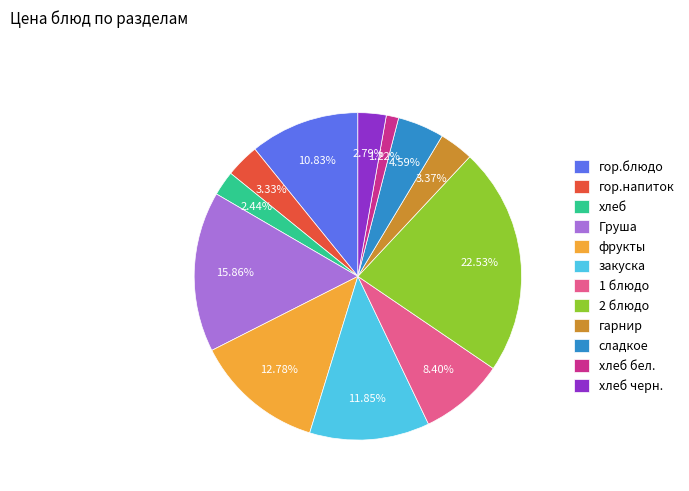

What percentage do хлеб бел. and гор.напиток together represent?

4.6%